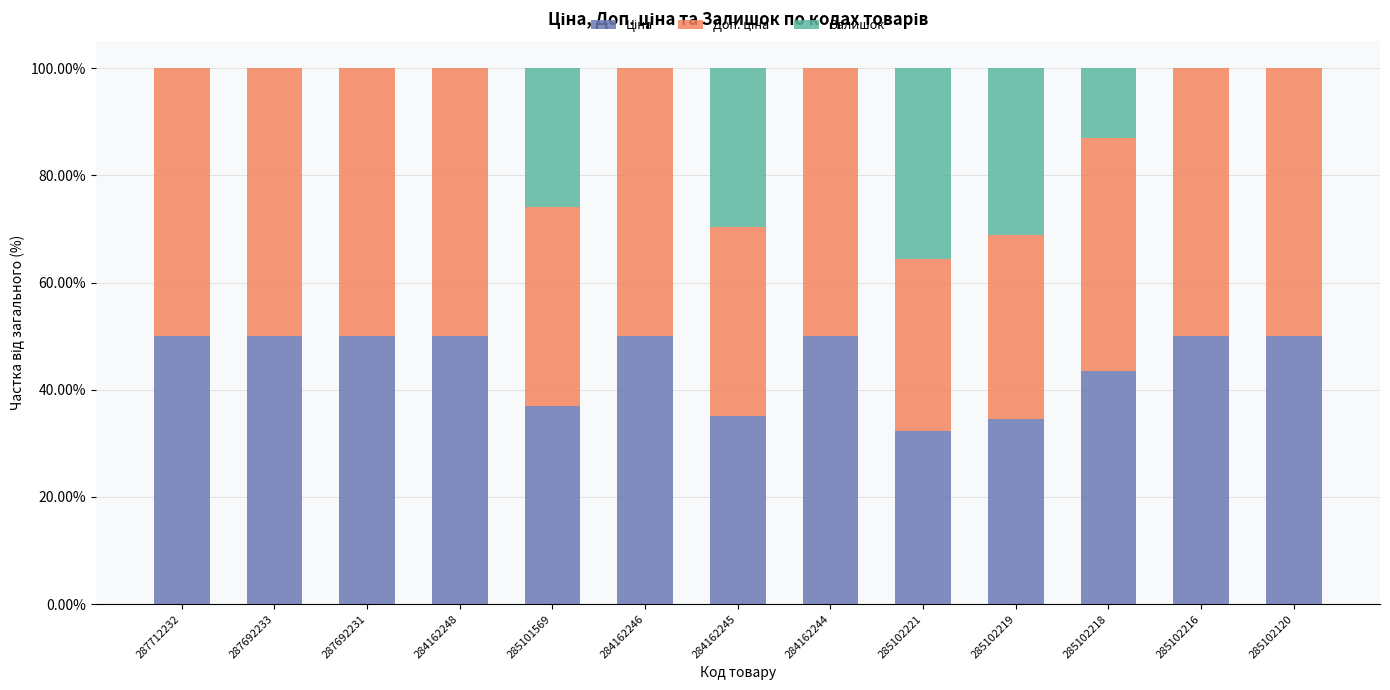

What is the average value of the Ціна series?

0.4